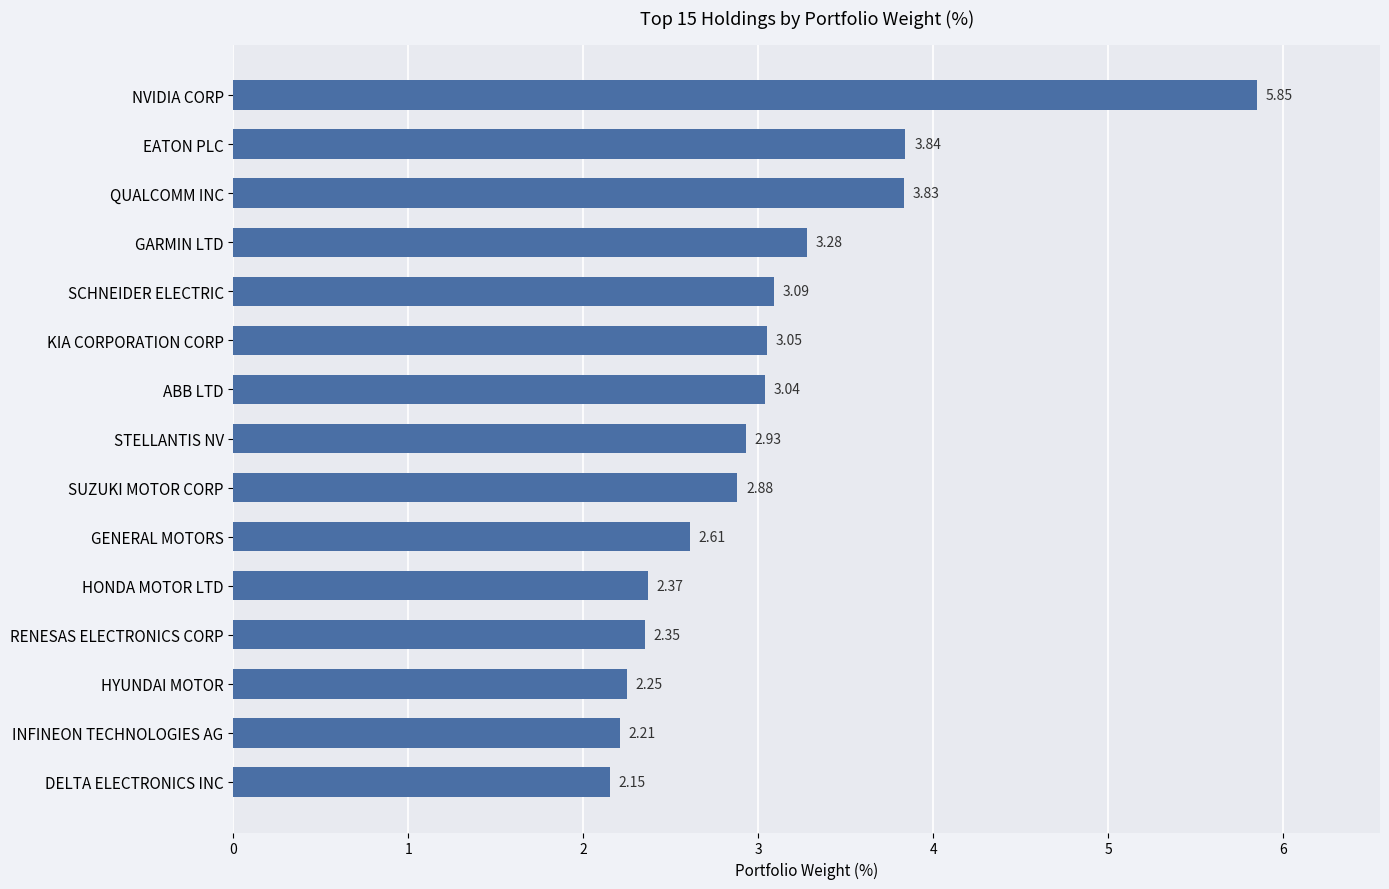

What is the sum of all values?

45.7